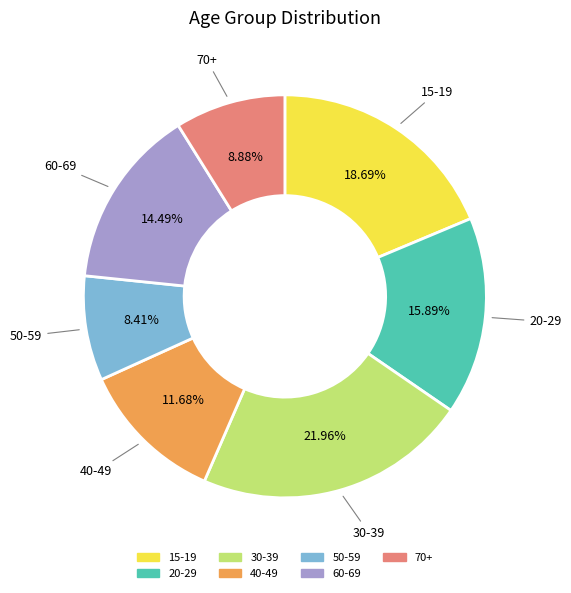

What is the largest slice in the pie chart?

30-39